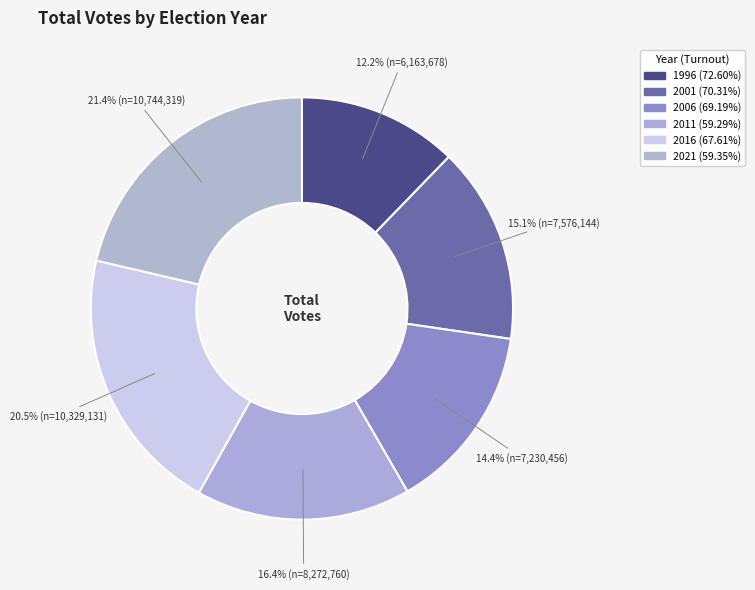

Count the number of slices in the pie.

6